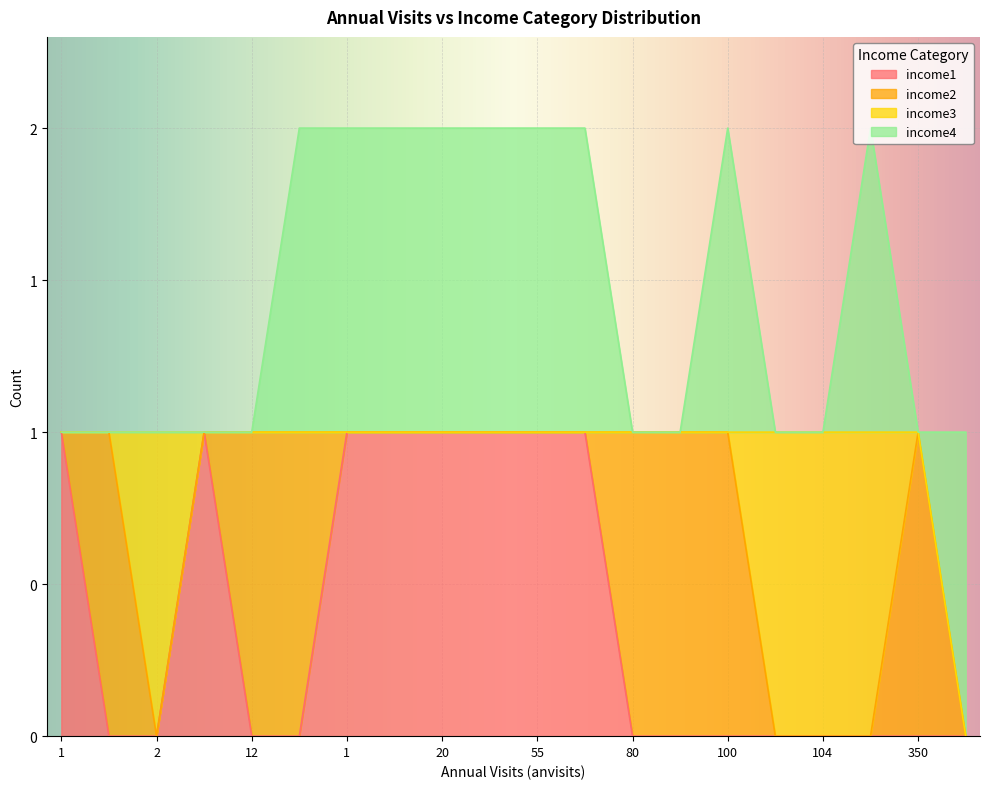

What is the label of the 16th point from the right?

12